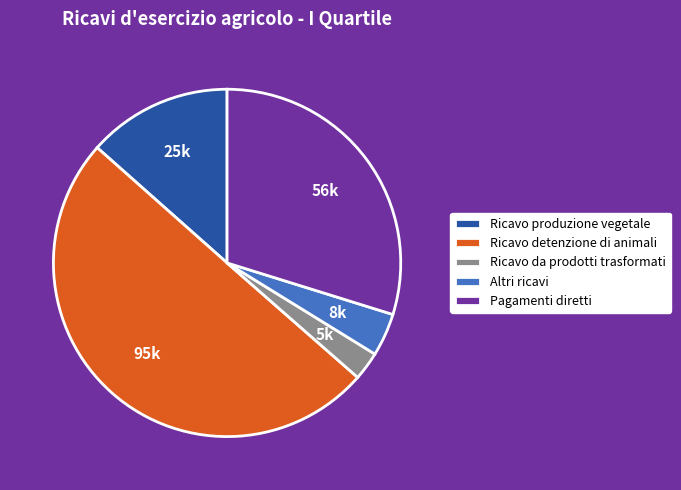

Is Ricavo da prodotti trasformati the majority of the pie?

No